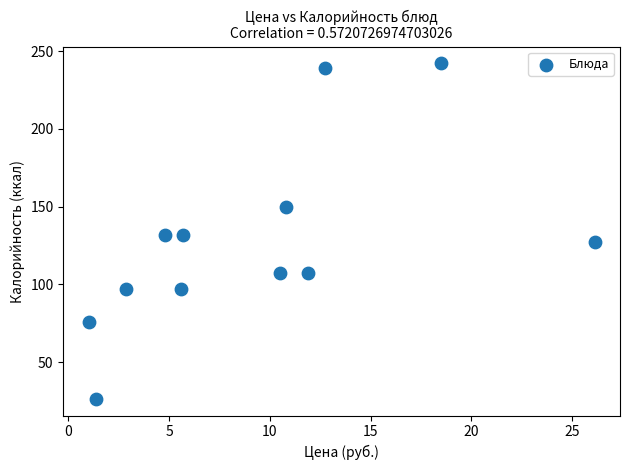

What is the average X value?

9.3